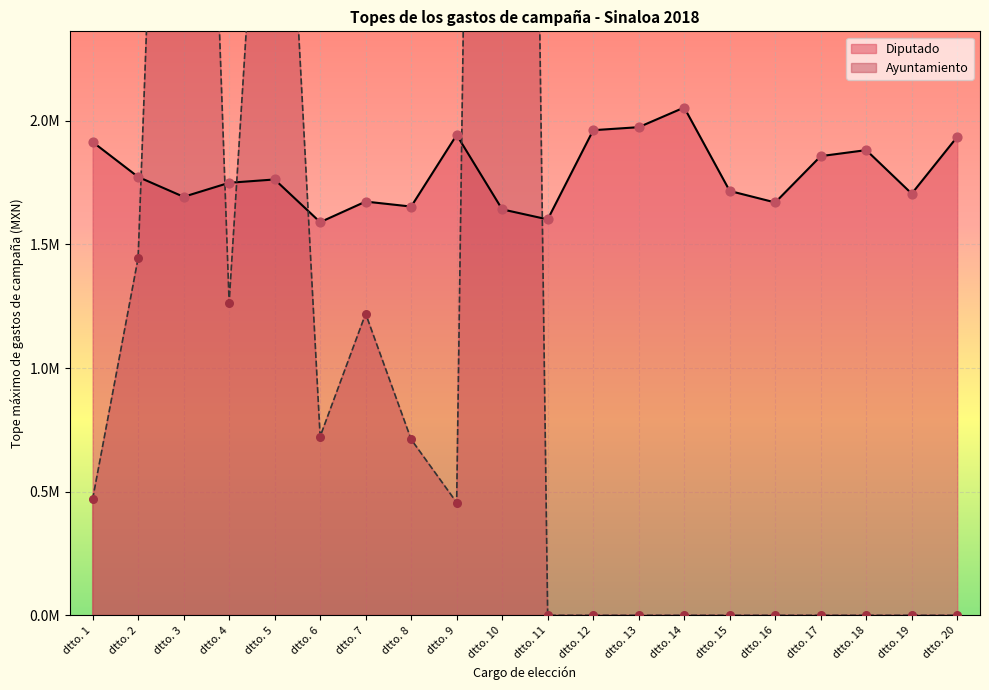

What are all the series names shown in the legend?

Diputado, Ayuntamiento